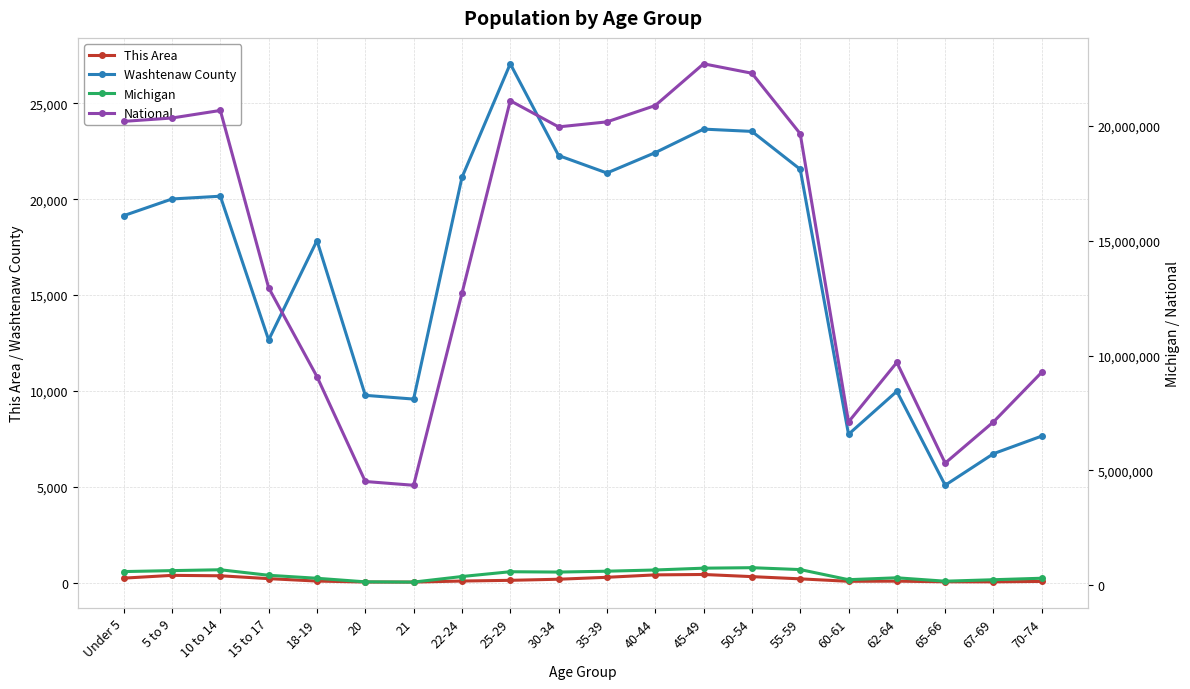

True or false: National and This Area cross at least once.

False